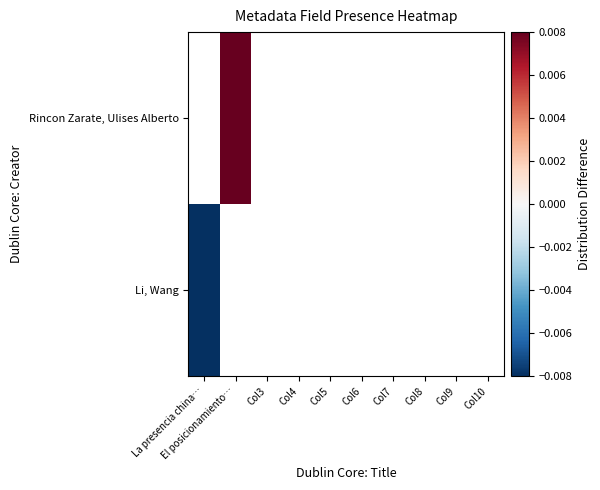

How many series are shown in this chart?

2